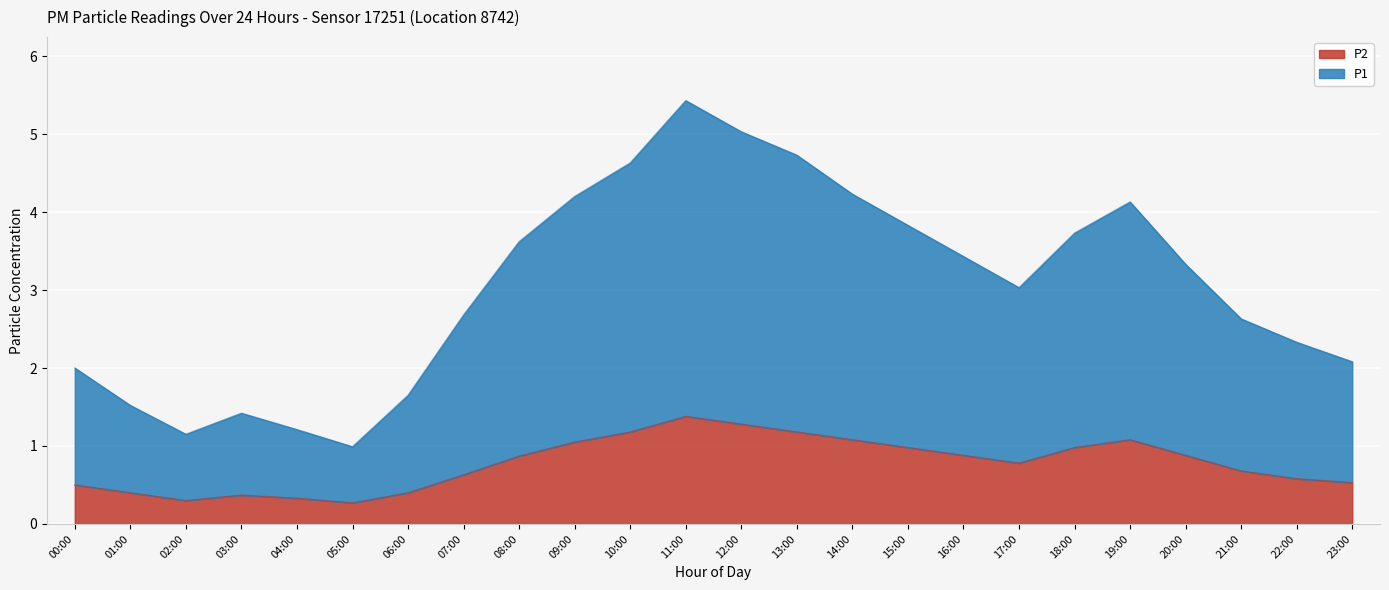

What is the spread (max minus min) of values at 07:00?

2.0